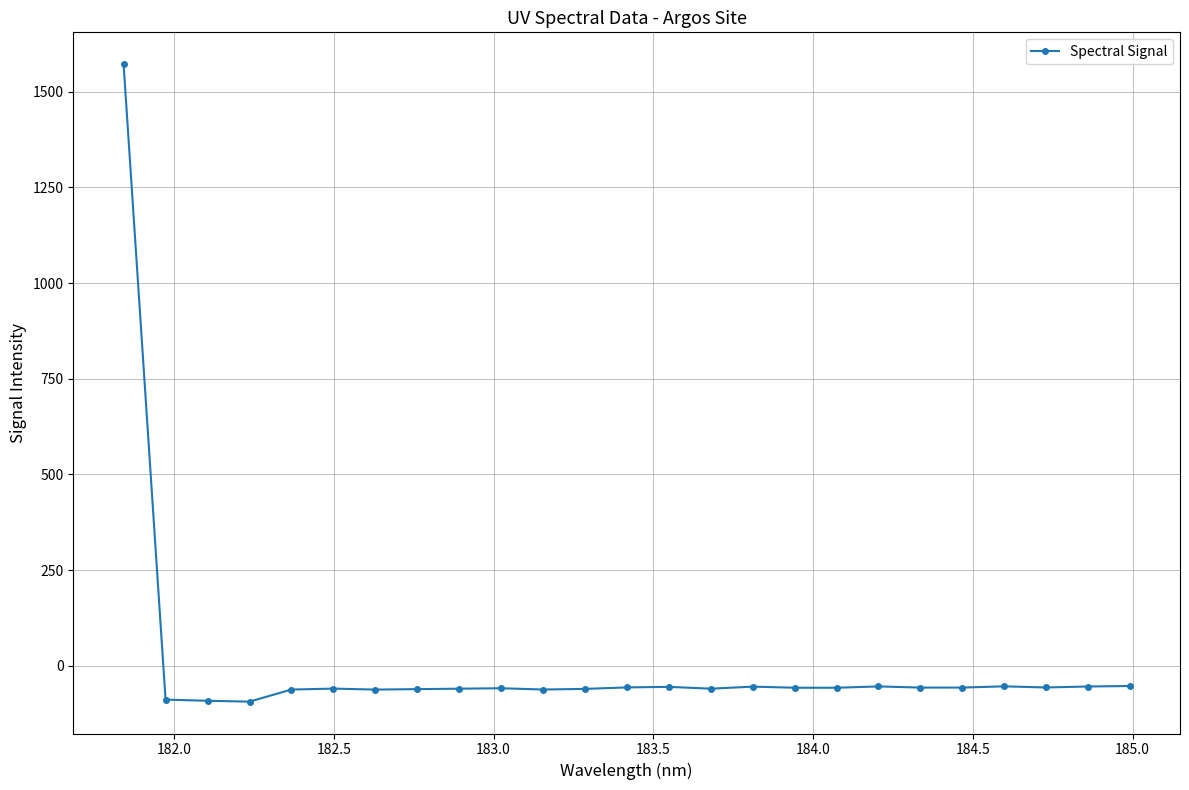

How many positive values are there?

1